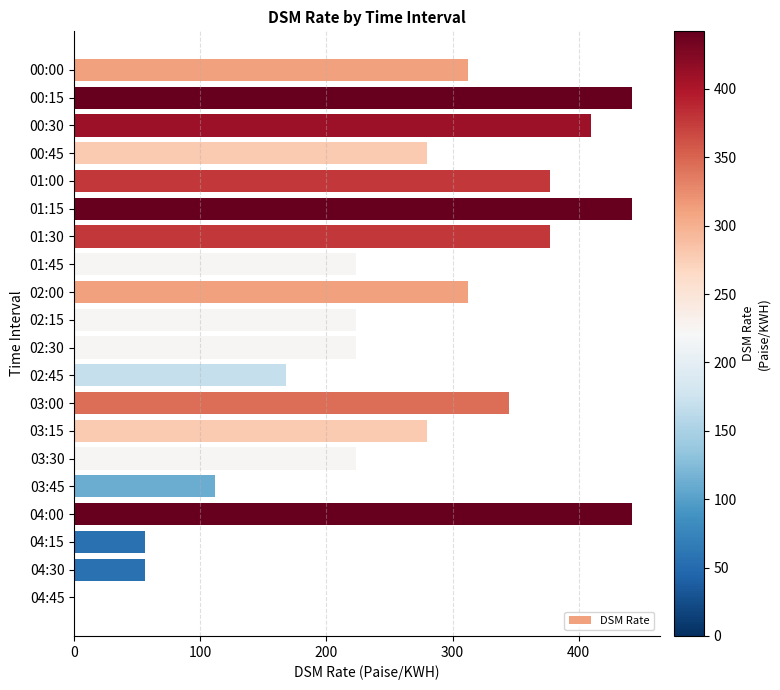

Reading top to bottom, what are all the values shown in this chart?

00:00=311.9	00:15=442.1	00:30=409.5	00:45=279.4	01:00=377.0	01:15=442.1	01:30=377.0	01:45=223.5	02:00=311.9	02:15=223.5	02:30=223.5	02:45=167.6	03:00=344.4	03:15=279.4	03:30=223.5	03:45=111.7	04:00=442.1	04:15=55.9	04:30=55.9	04:45=0.0